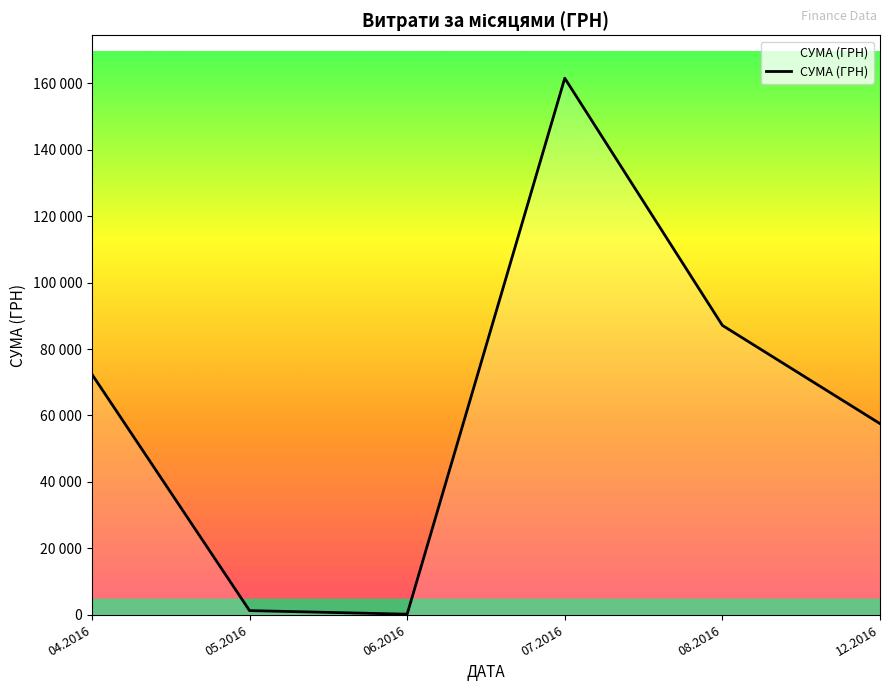

What is the label of the 3rd point from the right?

07.2016